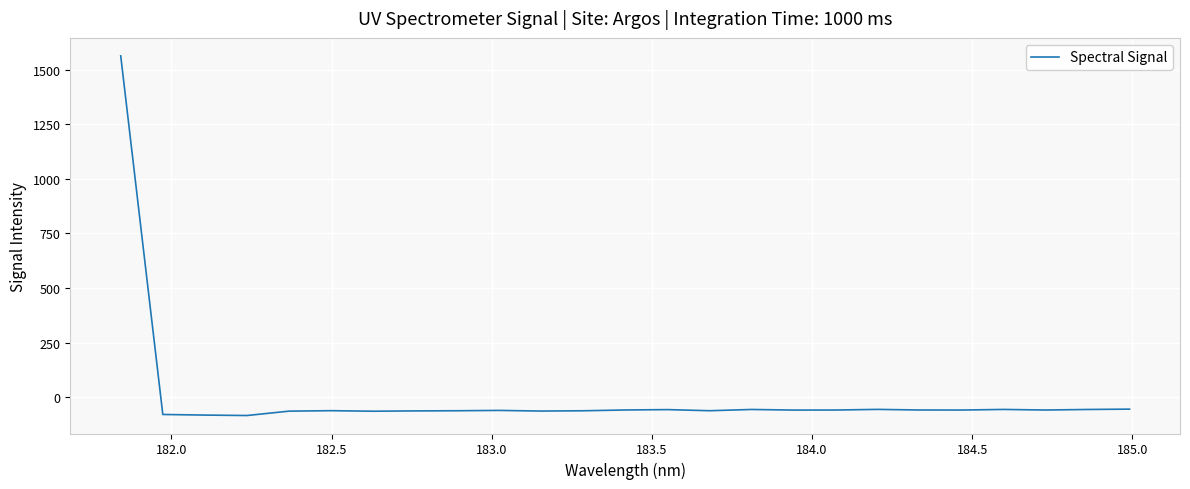

What is the difference between the maximum and second lowest values?

1643.9